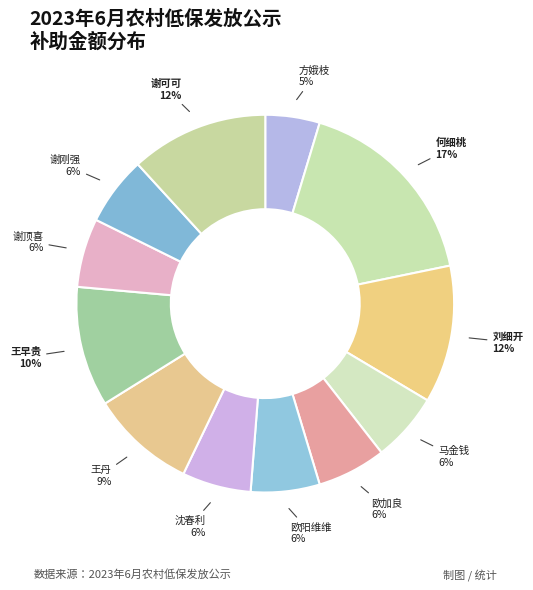

Is it true that 何细桃 is 22% of the pie?

False